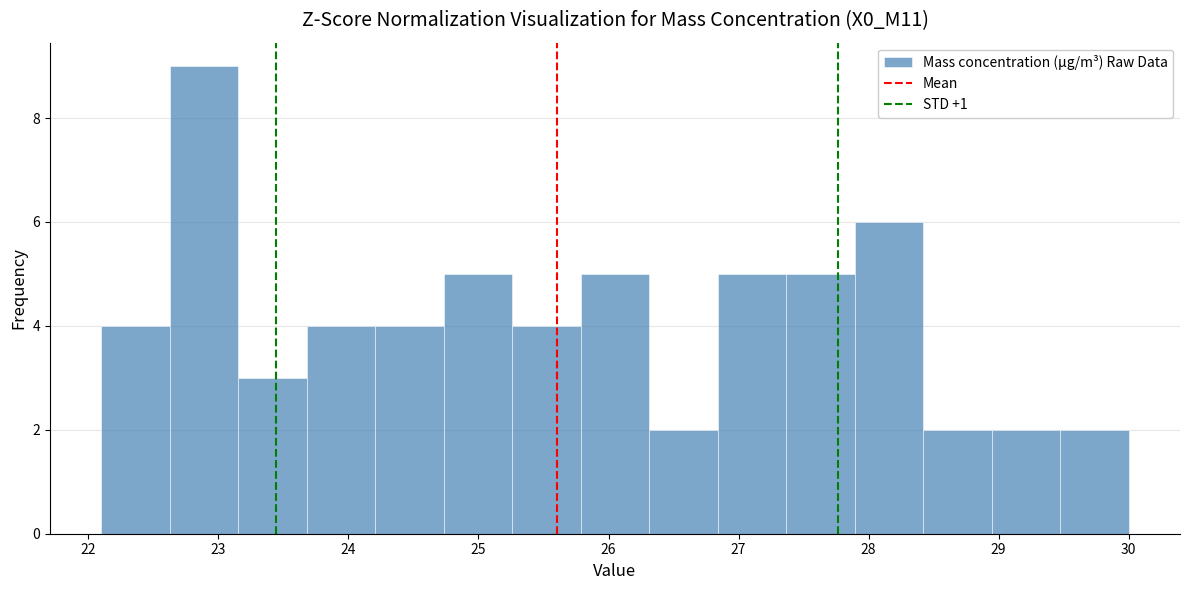

Over which range of the x-axis is the bar tallest?

22.6 to 23.2